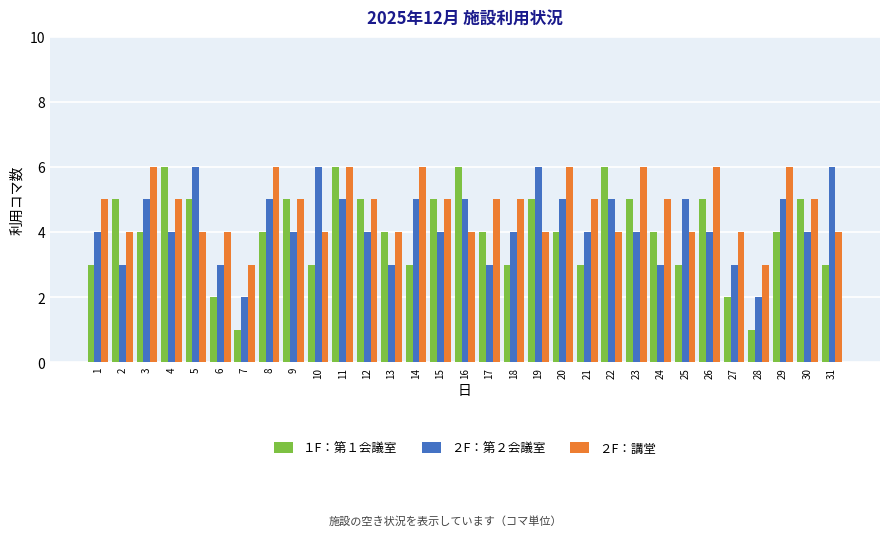

Between 9 and 14, which series saw the biggest shift?

１F：第１会議室